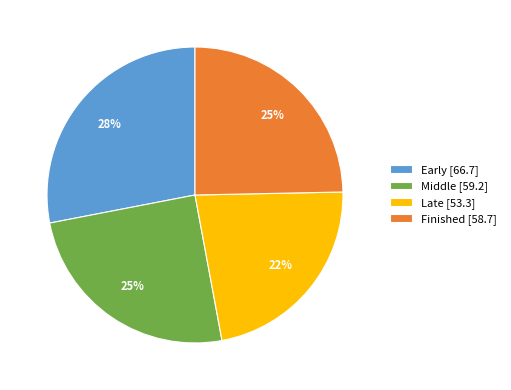

To the nearest percent, what is the combined percentage of Late and Early?

50%